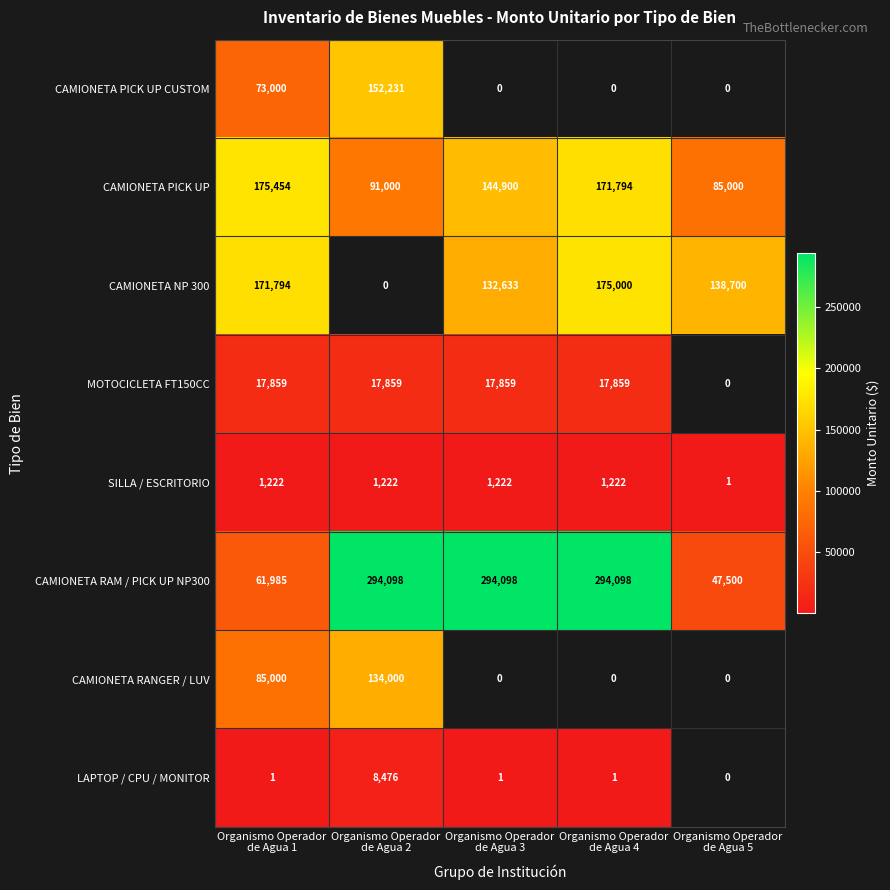

The MOTOCICLETA FT150CC series shows 6131.0 at Organismo Operador de Agua 3. True or false?

False